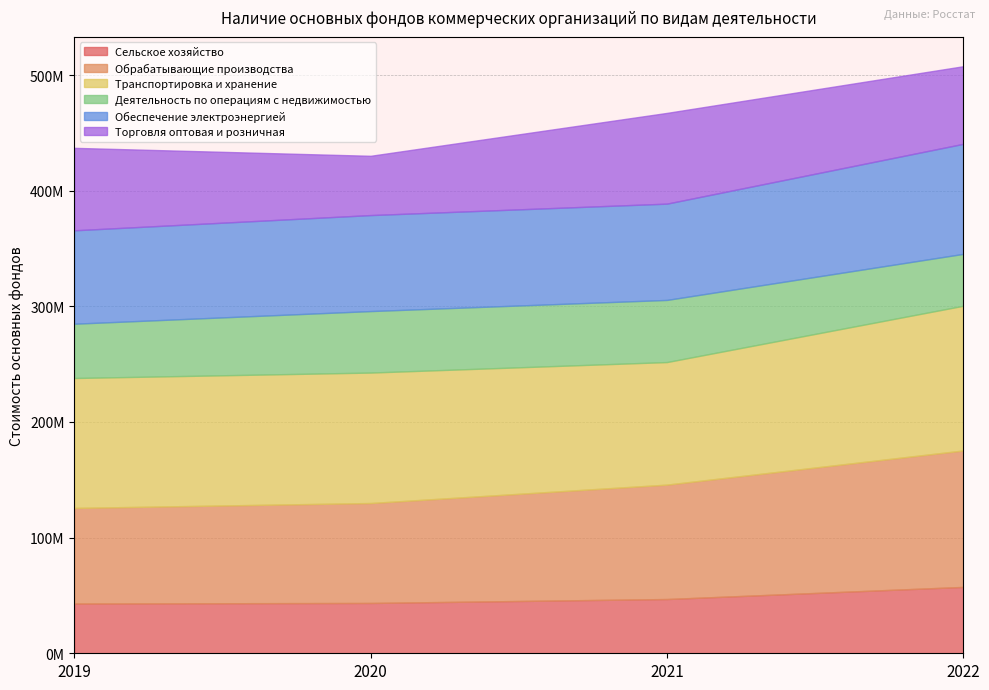

Is it true that Деятельность по операциям с недвижимостью equals 17607941 at 2022?

False